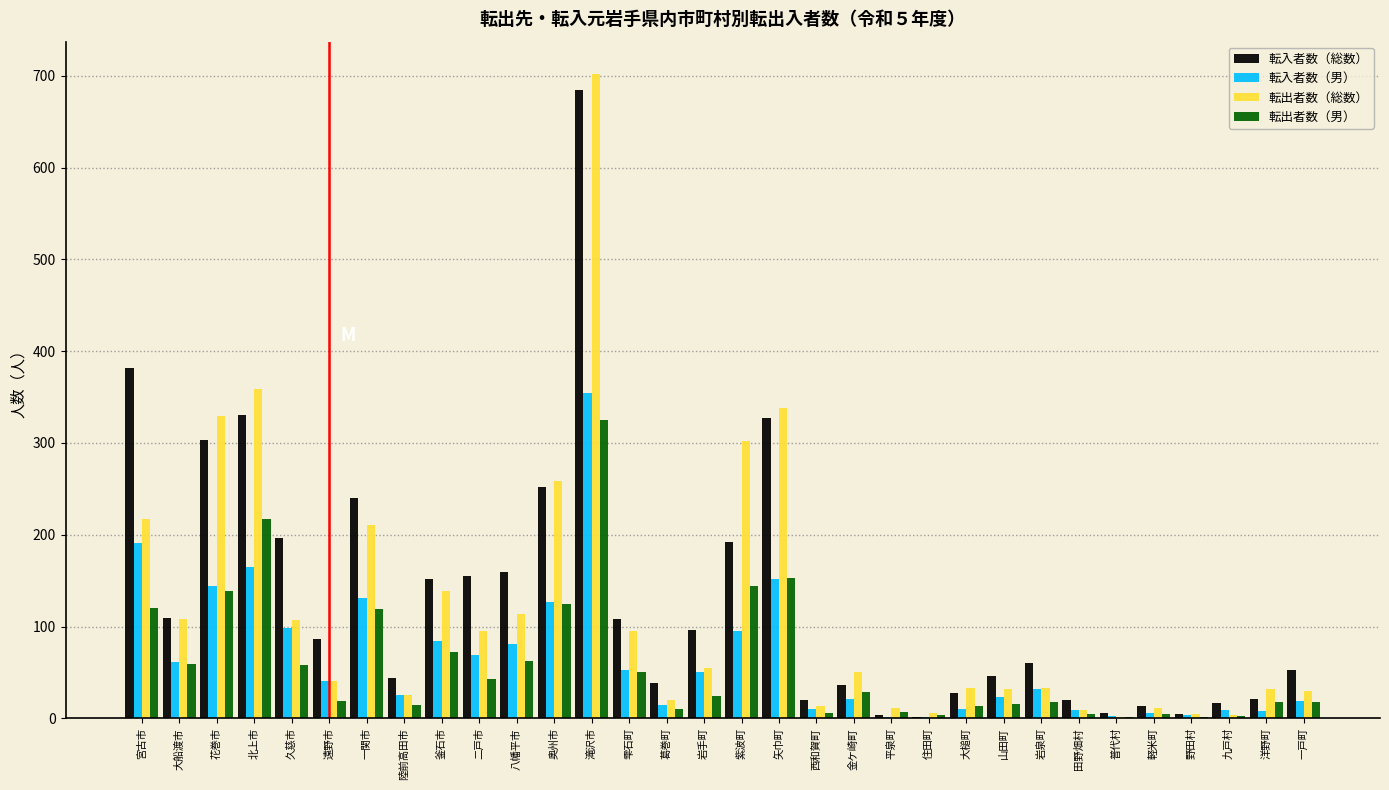

At which label does 転入者数（総数） reach its peak?

滝沢市